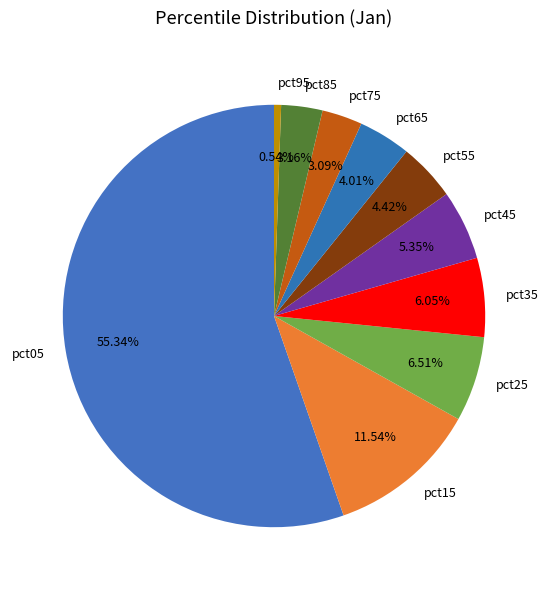

Does any single category account for the majority?

Yes